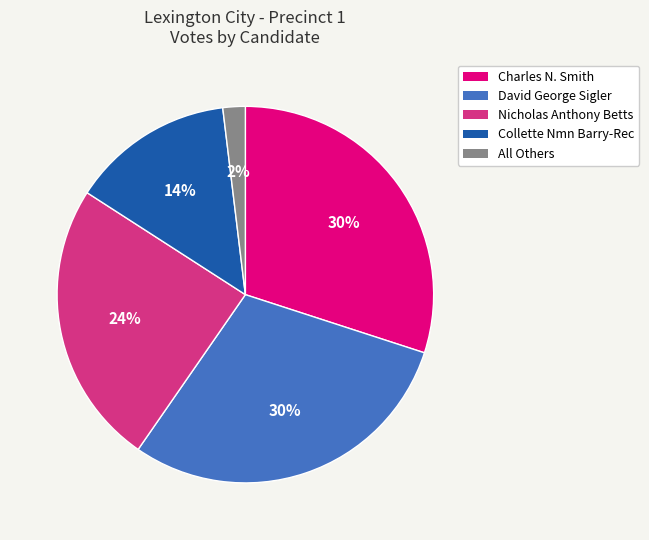

Does any single category account for the majority?

No